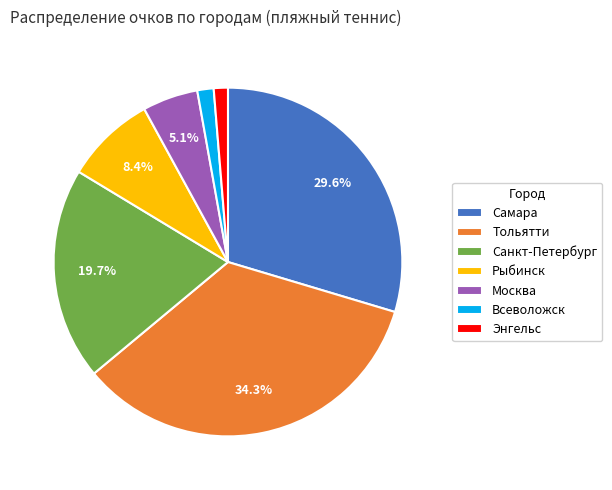

What is the ratio of the value at Тольятти to the value at Самара?

1.2